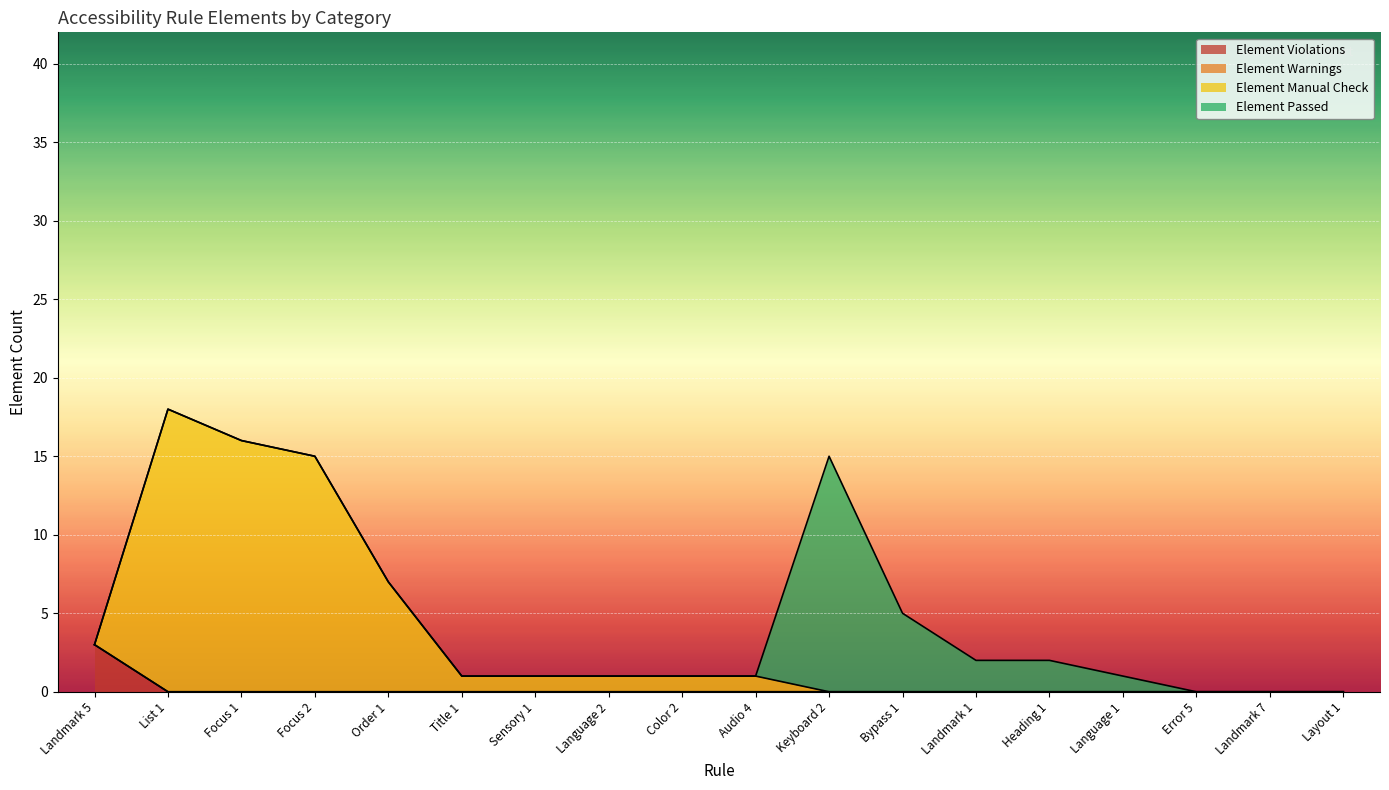

Which category has the highest value in the Element Violations series?

Landmark 5